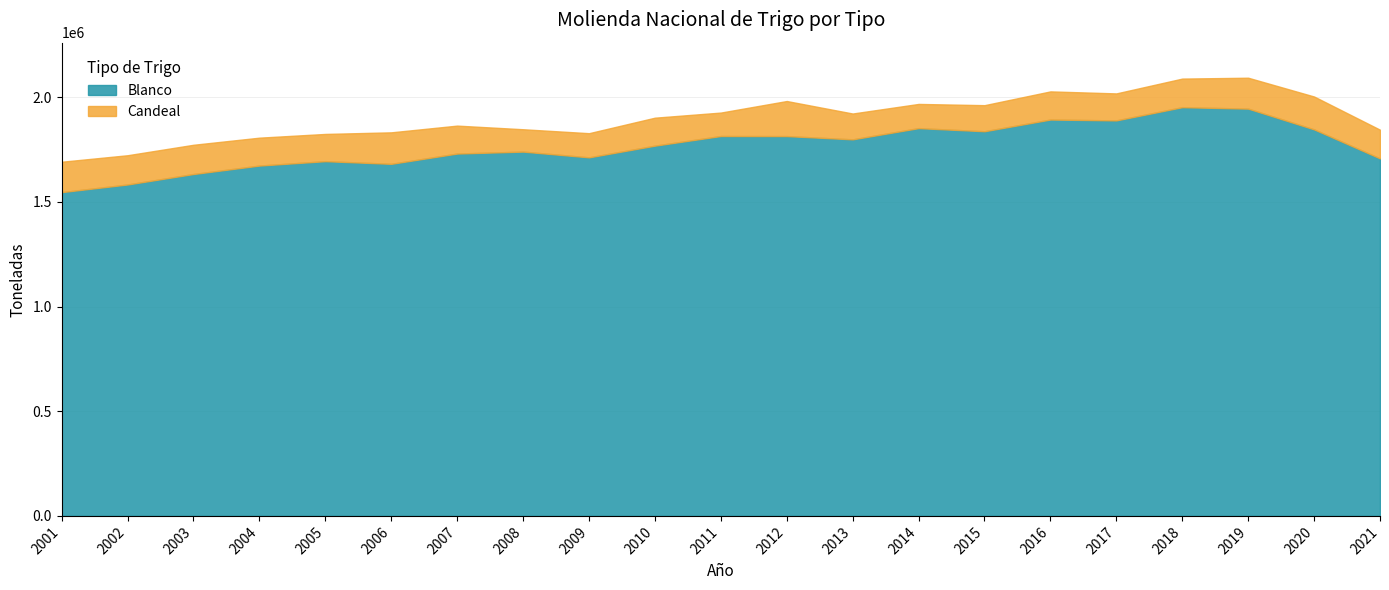

Reading left to right, extract all data points from this chart.

Blanco: 1546904	1583394	1633468	1673809	1694817	1682099	1731186	1740523	1713033	1768925	1814954	1814656	1799054	1852651	1837752	1893690	1889543	1952728	1945821	1846656	1708021
Candeal: 145151	139753	139670	133291	130080	150454	133479	106800	115451	133656	112008	167508	123426	115617	124590	134478	128983	136608	147677	157071	137137